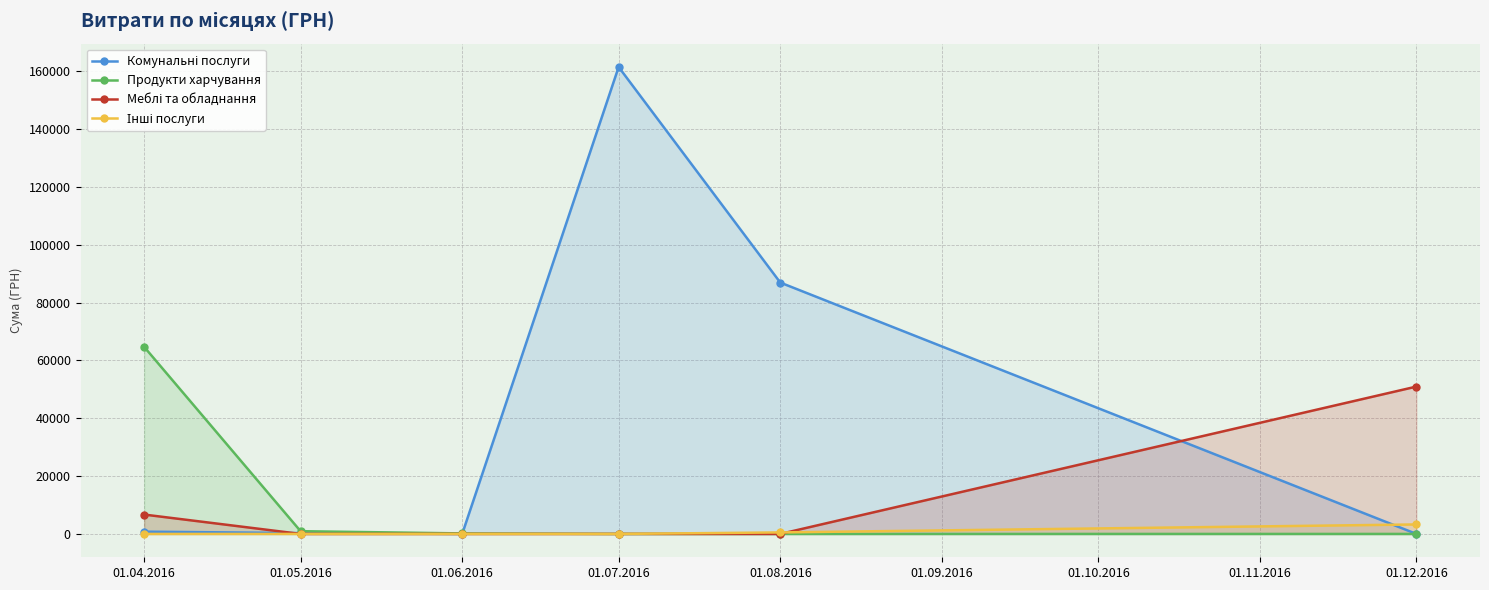

What is the label of the 4th point from the left?

01.07.2016